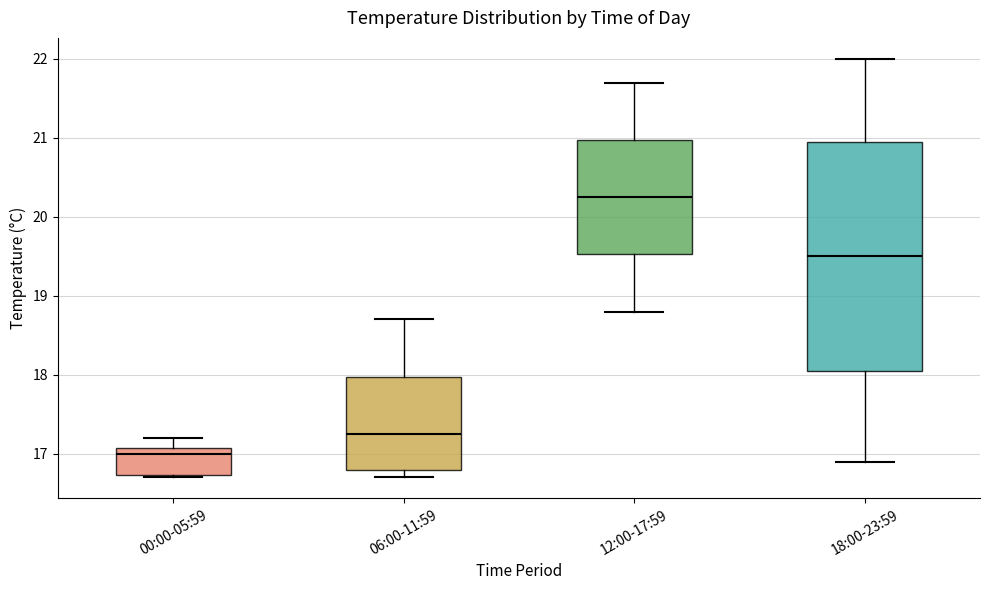

Where does the lower whisker of the box for 06:00-11:59 end on the y-axis? The values are not printed on the chart, so give them approximately, as read against the axis.

16.7